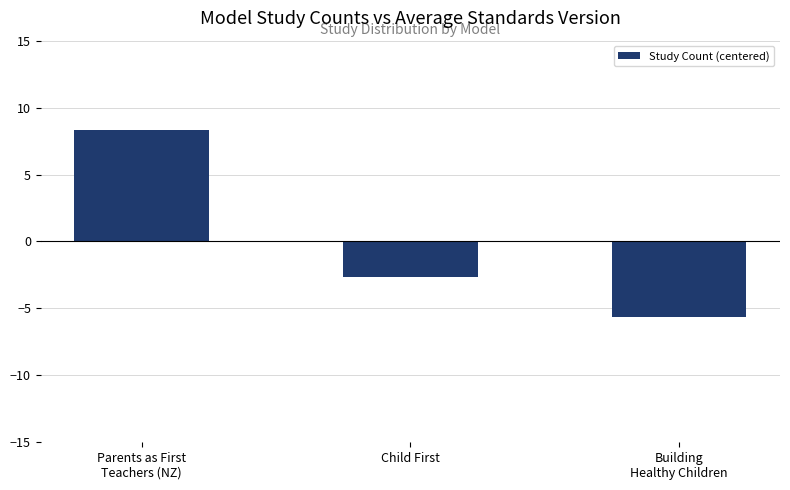

The value at Child First is -2.7. True or false?

True